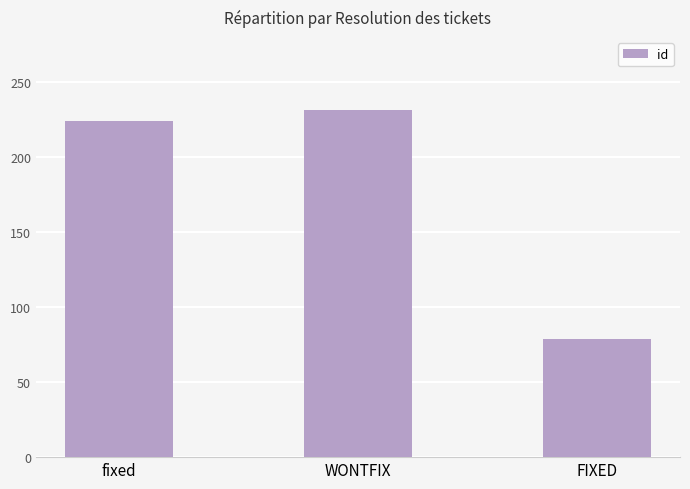

What is the difference between the maximum and minimum values?

152